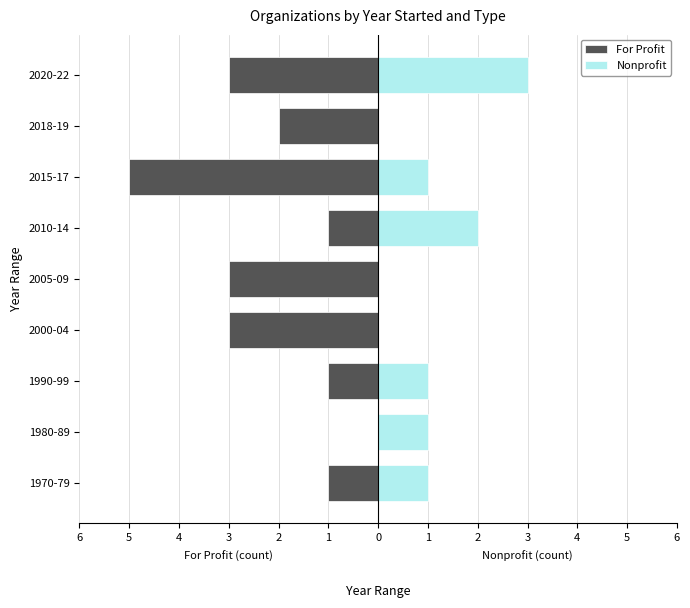

What are all the series names shown in the legend?

For Profit, Nonprofit